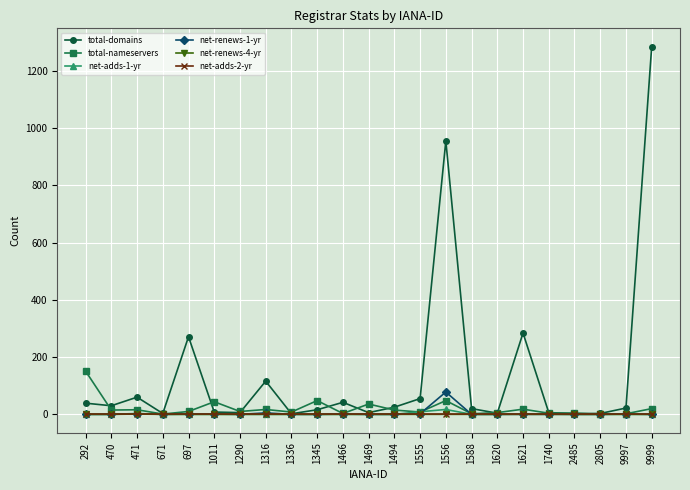

True or false: total-domains has more than 0 interior local peaks.

True